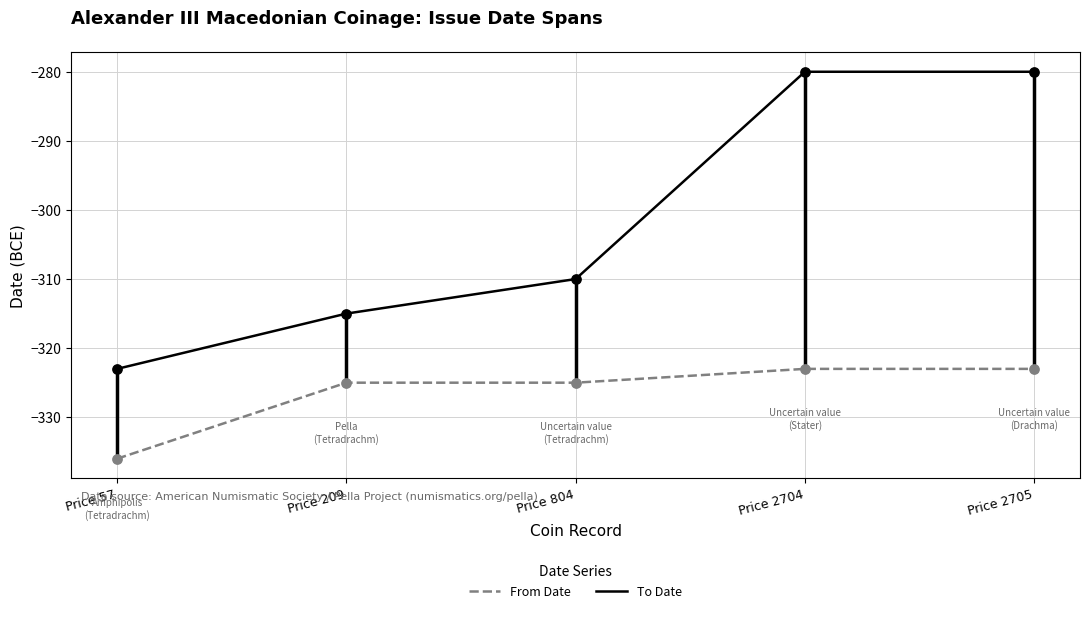

What are all the series names shown in the legend?

From Date, To Date